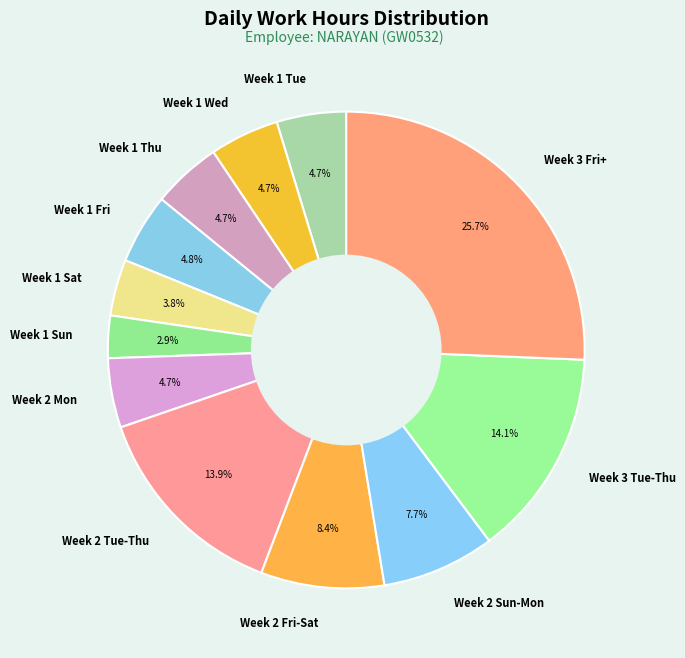

Is there a majority slice in this chart?

No